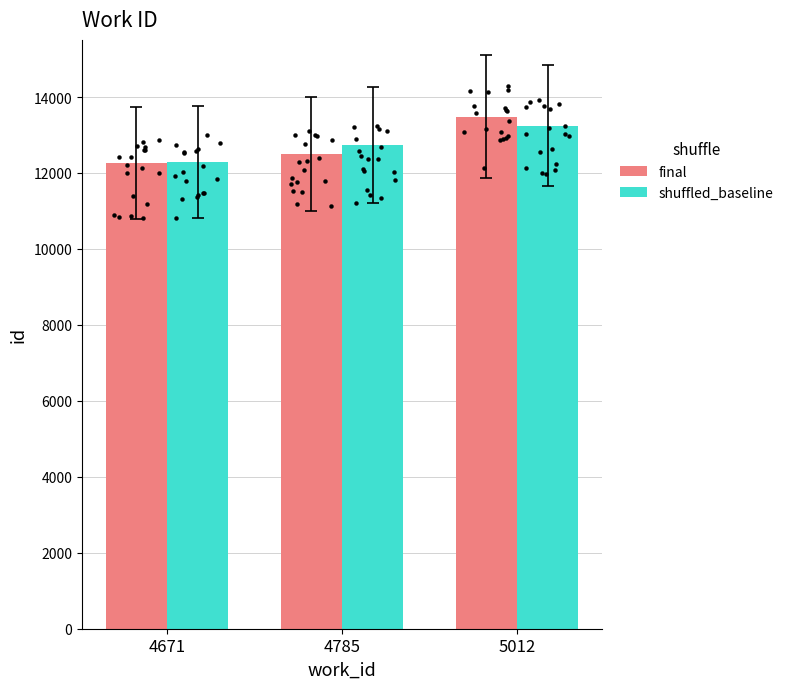

Which series has the largest Y range (max minus min)?

final